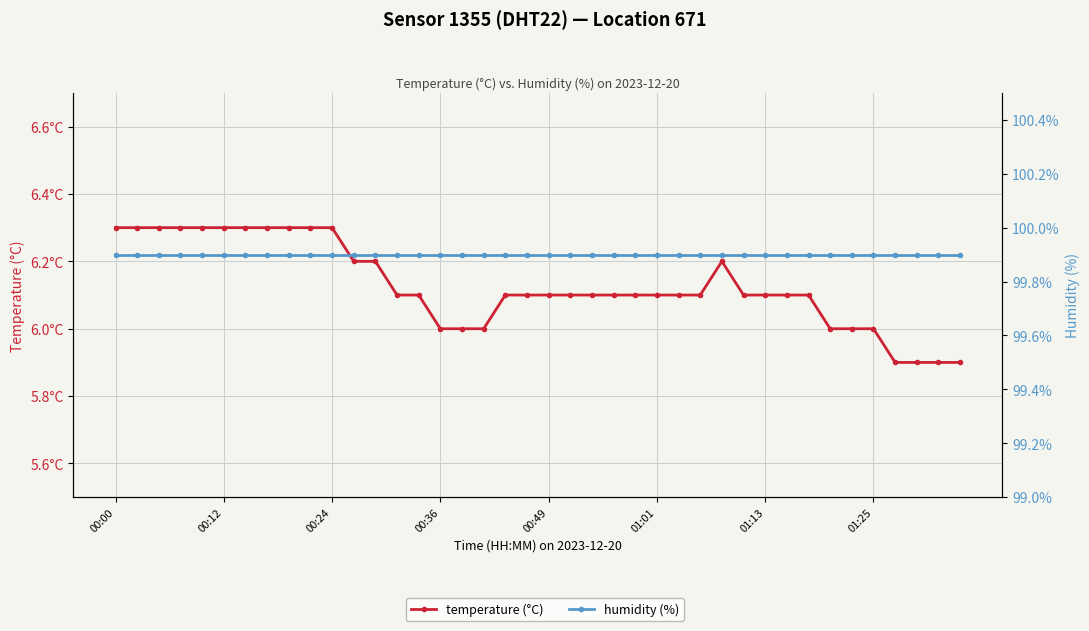

What is the difference between the second highest and minimum values in the temperature (°C) series?

0.4